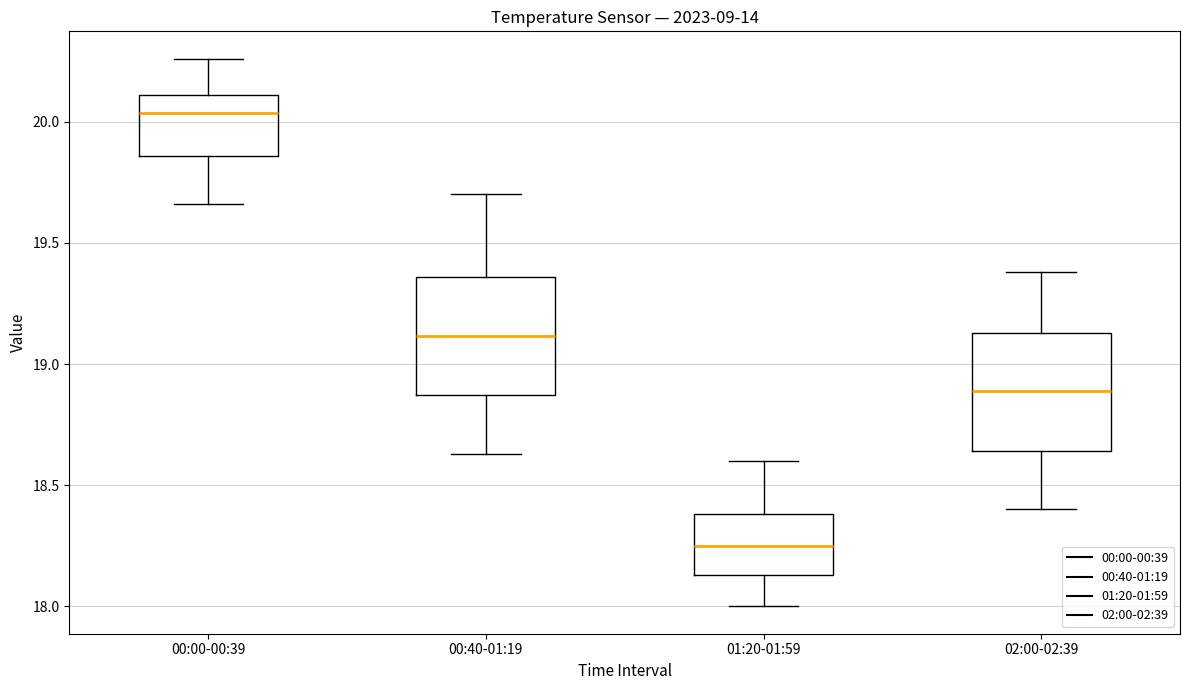

Reading left to right, read every box against the y-axis: the position of its median line, the range the box covers, and the ends of its whiskers. The values are not printed on the chart, so give them approximately, as read against the axis.

00:00-00:39: median 20.05, box 19.85 to 20.10, whiskers 19.65 to 20.25
00:40-01:19: median 19.10, box 18.85 to 19.35, whiskers 18.65 to 19.70
01:20-01:59: median 18.25, box 18.15 to 18.40, whiskers 18.00 to 18.60
02:00-02:39: median 18.90, box 18.65 to 19.15, whiskers 18.40 to 19.40